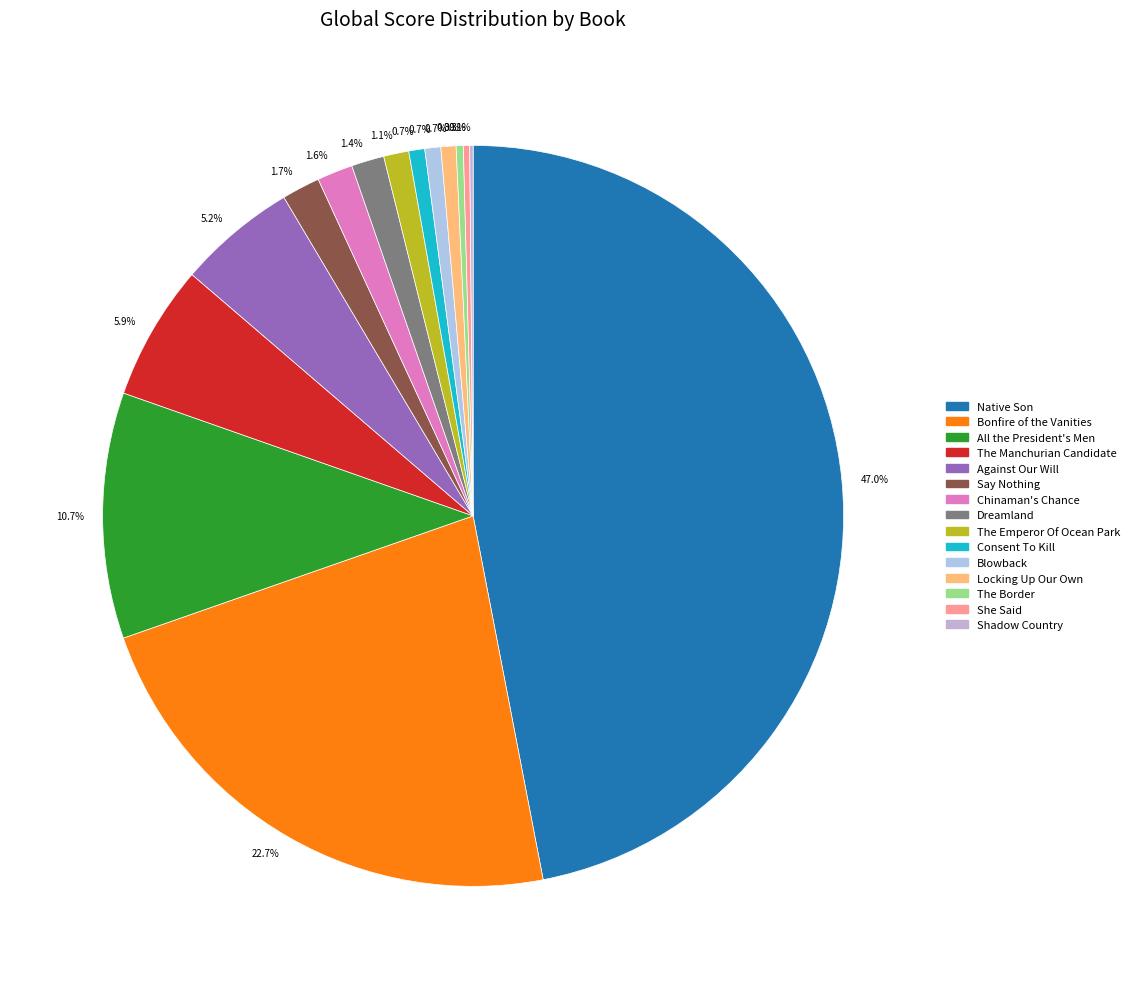

Do Blowback and All the President's Men together represent more than half of the pie?

No